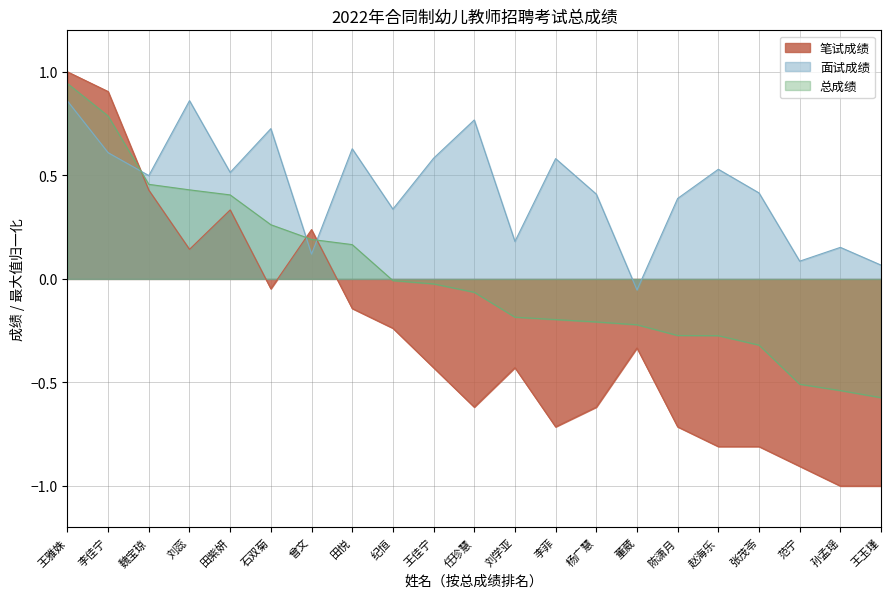

What is the sum of all 笔试成绩 values?

-5.8